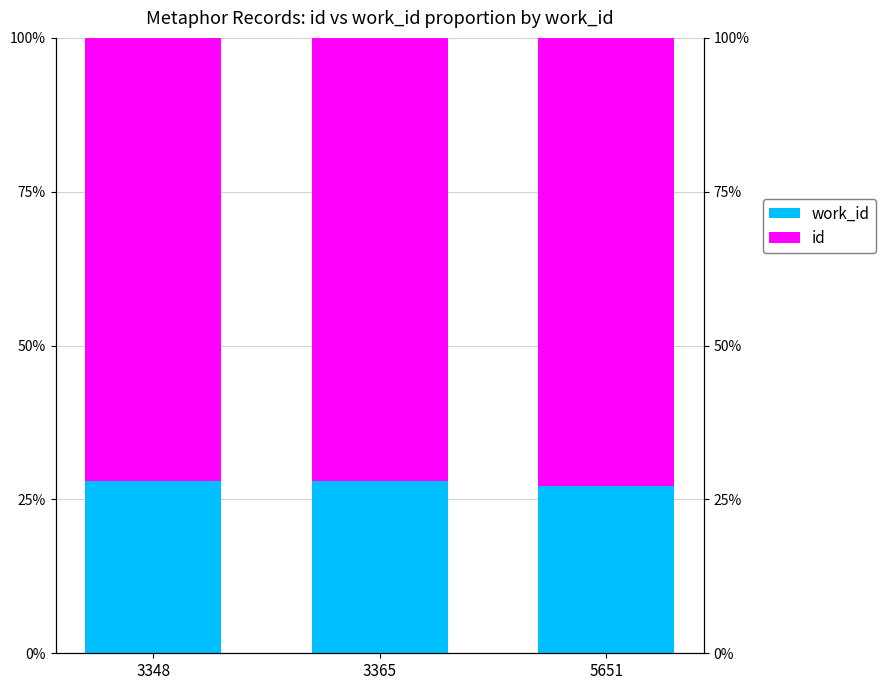

What is the average value of the work_id series?

0.3